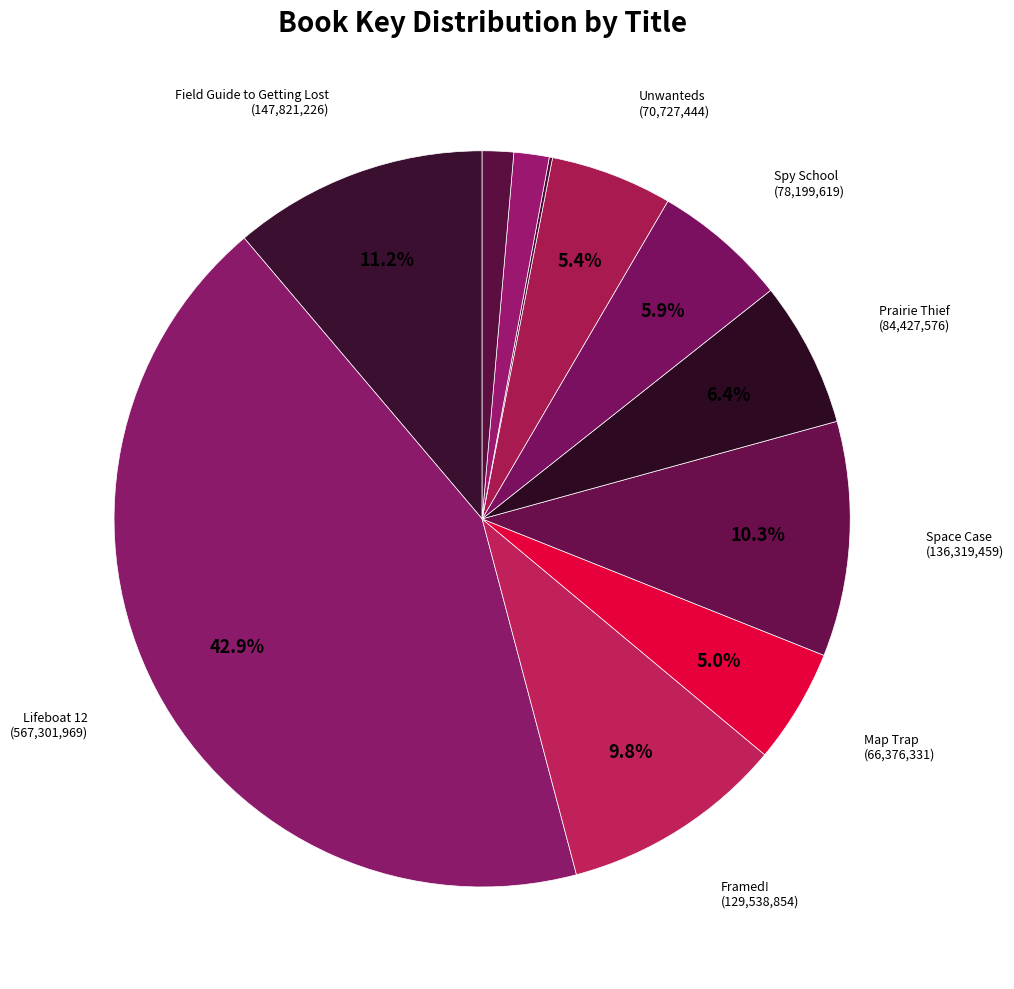

How many segments does this pie chart have?

11